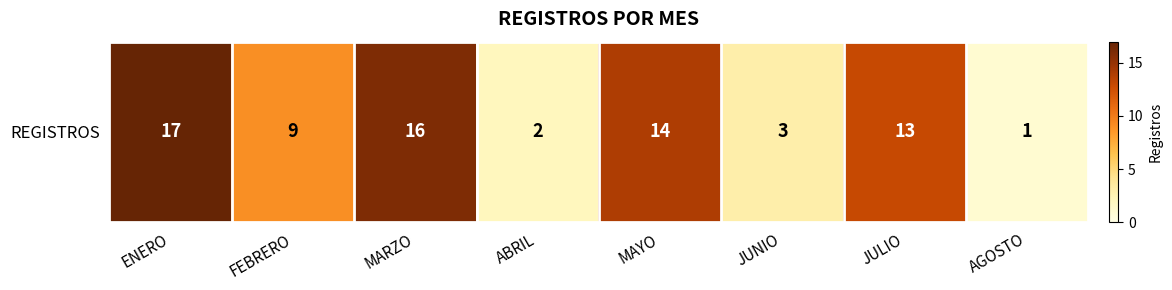

Reading left to right, extract all data points from this chart.

ENERO=17	FEBRERO=9	MARZO=16	ABRIL=2	MAYO=14	JUNIO=3	JULIO=13	AGOSTO=1